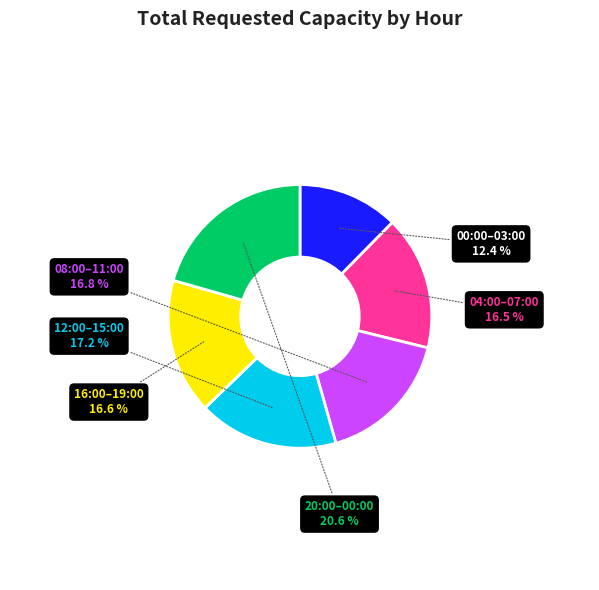

How many segments does this pie chart have?

6